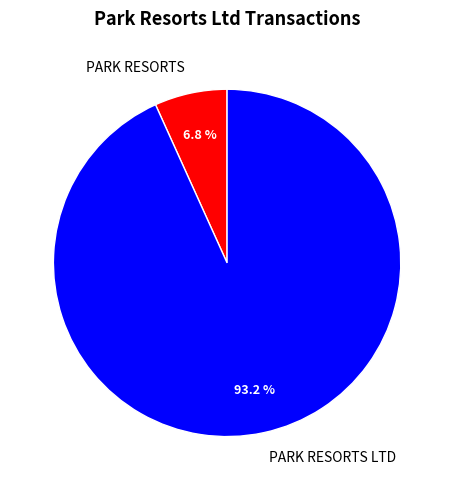

What portion of the pie excludes PARK RESORTS LTD?

6.8%